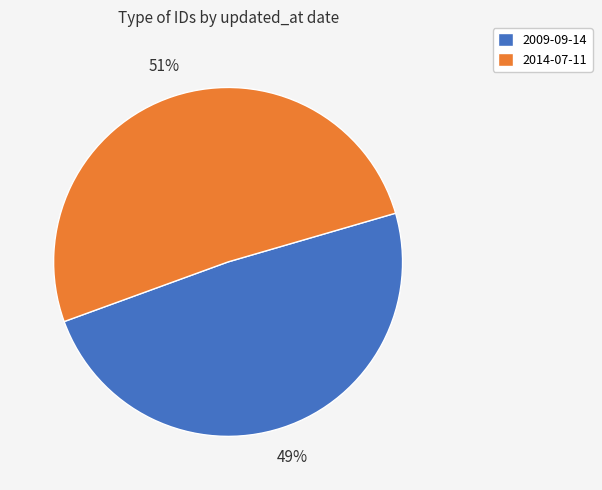

To the nearest percent, what is the difference between the 2009-09-14 and 2014-07-11 slice percentages?

2%